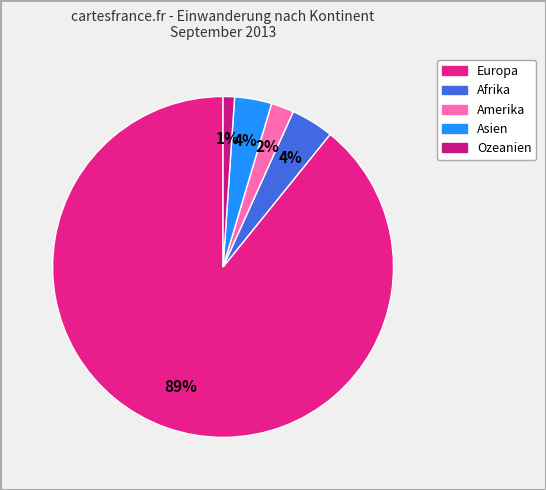

To the nearest percent, what is the combined percentage of Ozeanien and Afrika?

5%